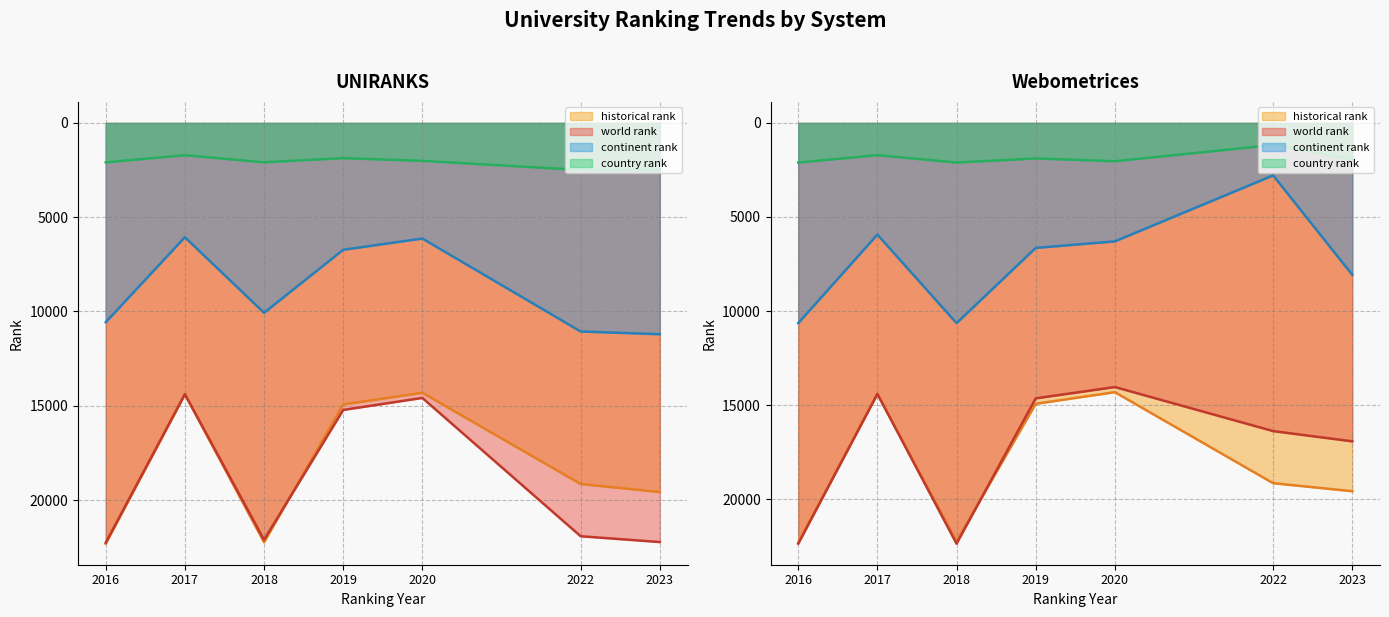

What are all the series names shown in the legend?

world rank, continent rank, country rank, historical rank